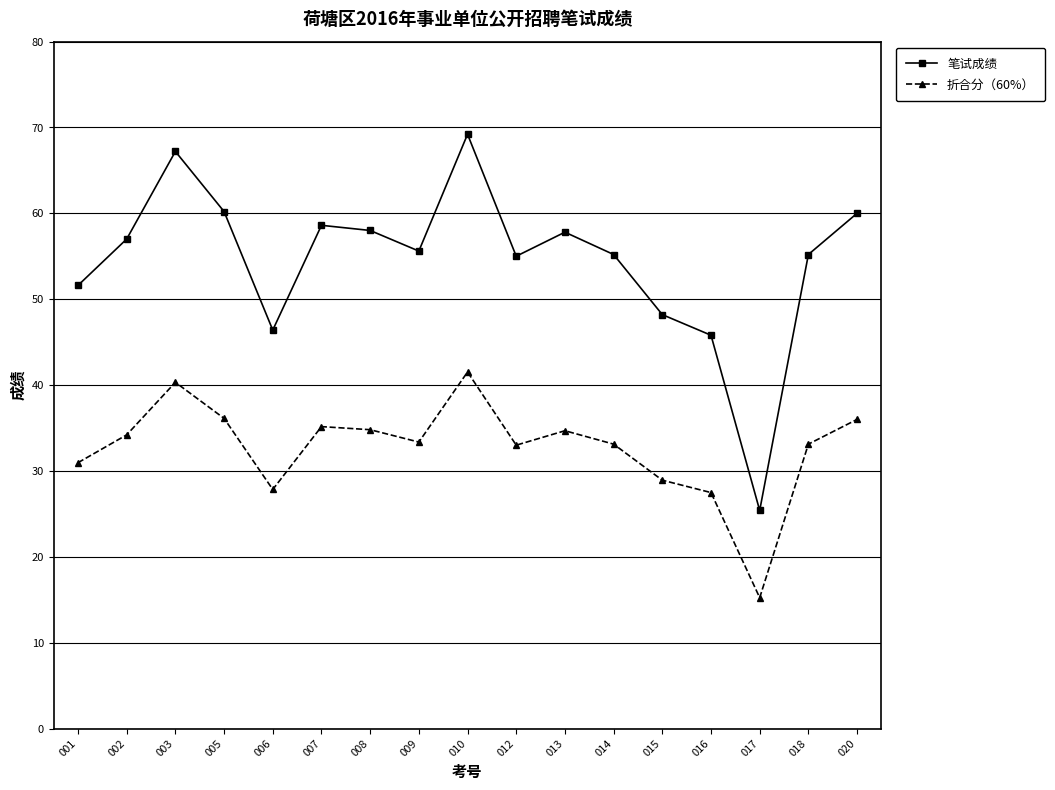

What is the spread (max minus min) of values at 012?

22.0